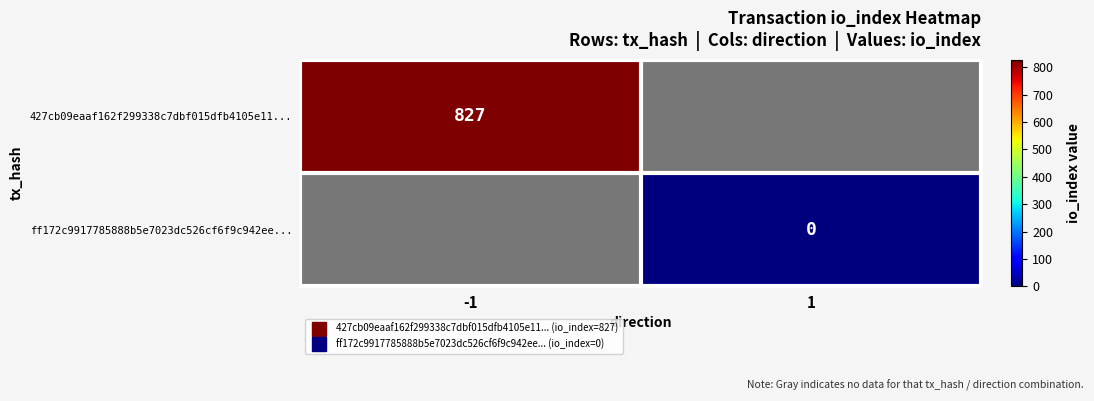

At which category does the chart reach its peak across all series?

-1